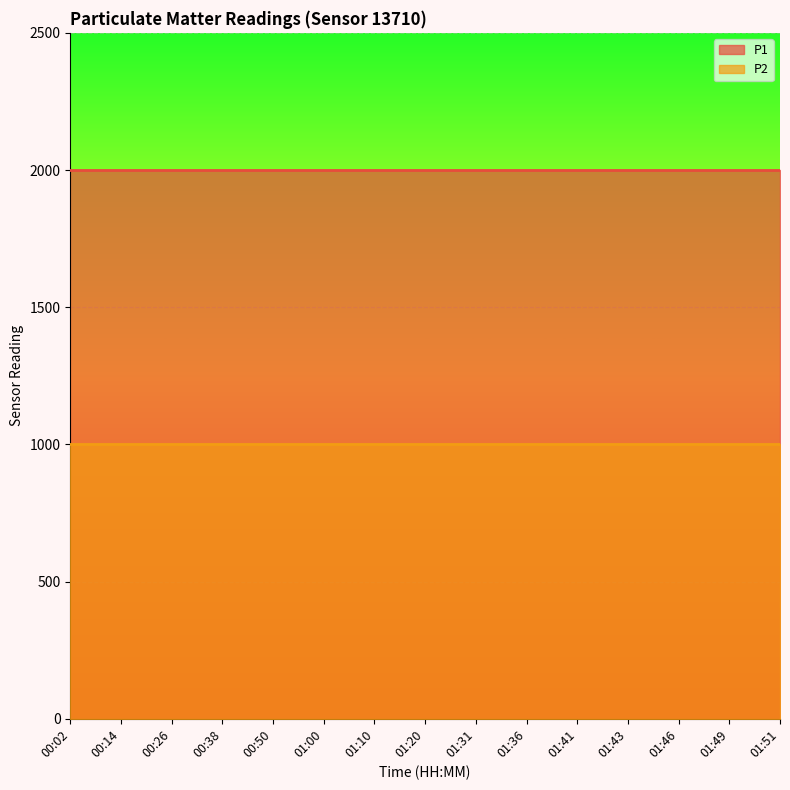

What is the label of the 10th point from the right?

01:00